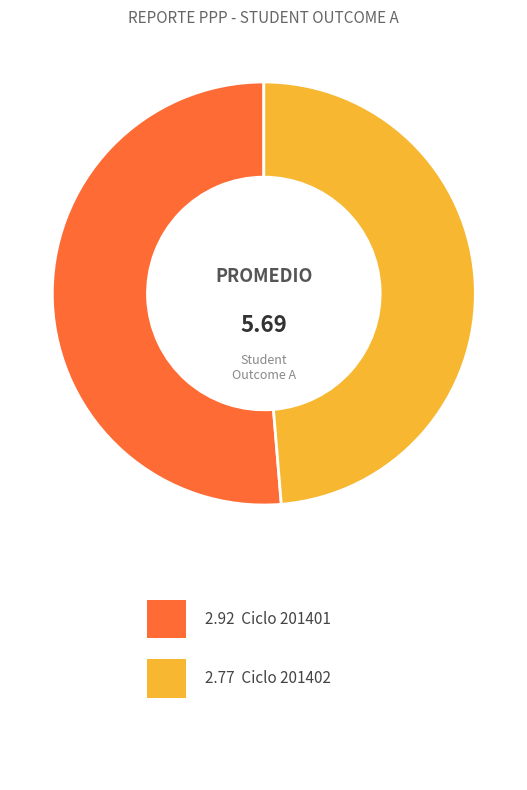

Does any single category account for the majority?

Yes